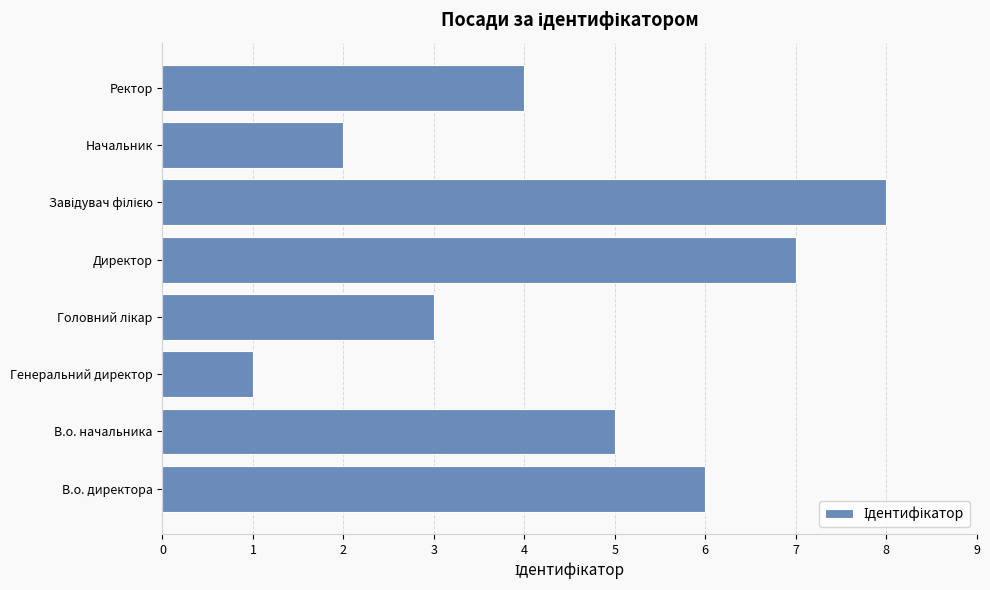

The chart shows a value of 4 at В.о. директора. True or false?

False